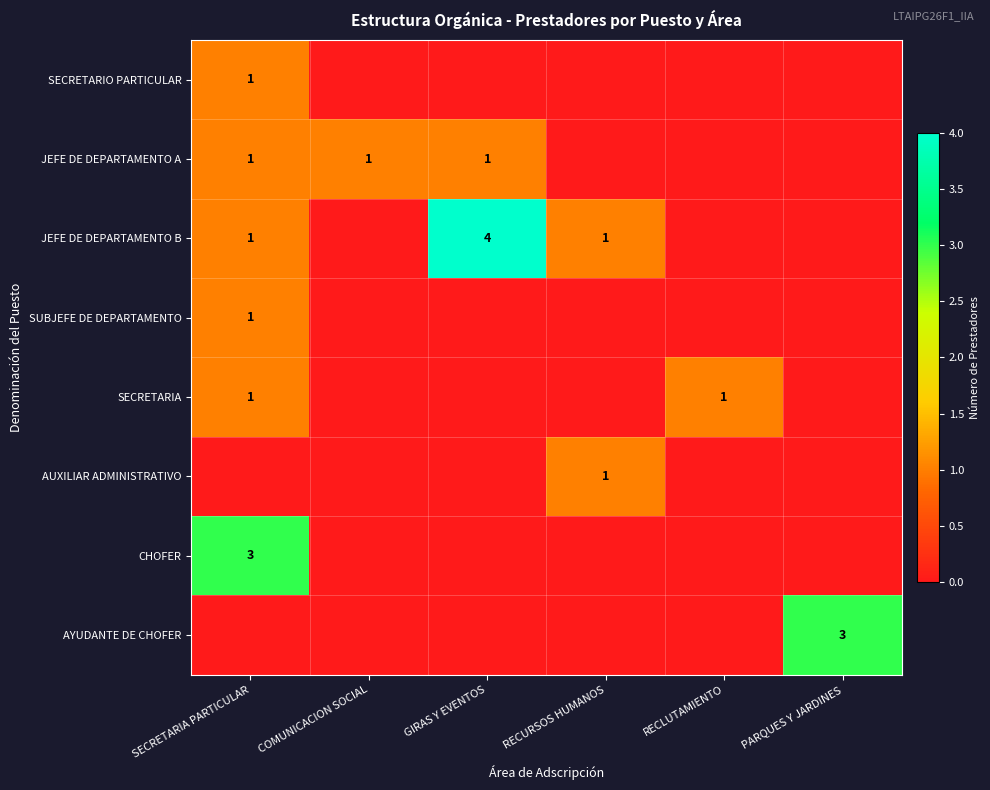

The value of SECRETARIA at RECLUTAMIENTO is 1. True or false?

True